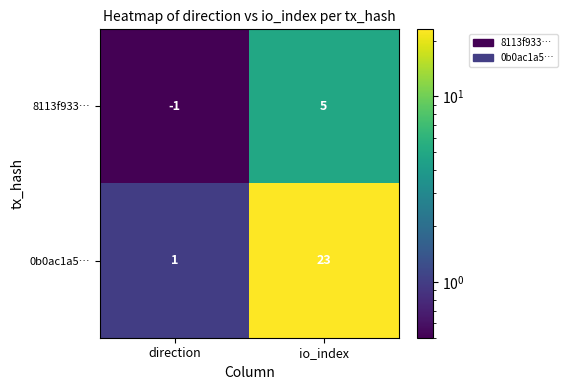

Which category has the highest value across all series?

io_index